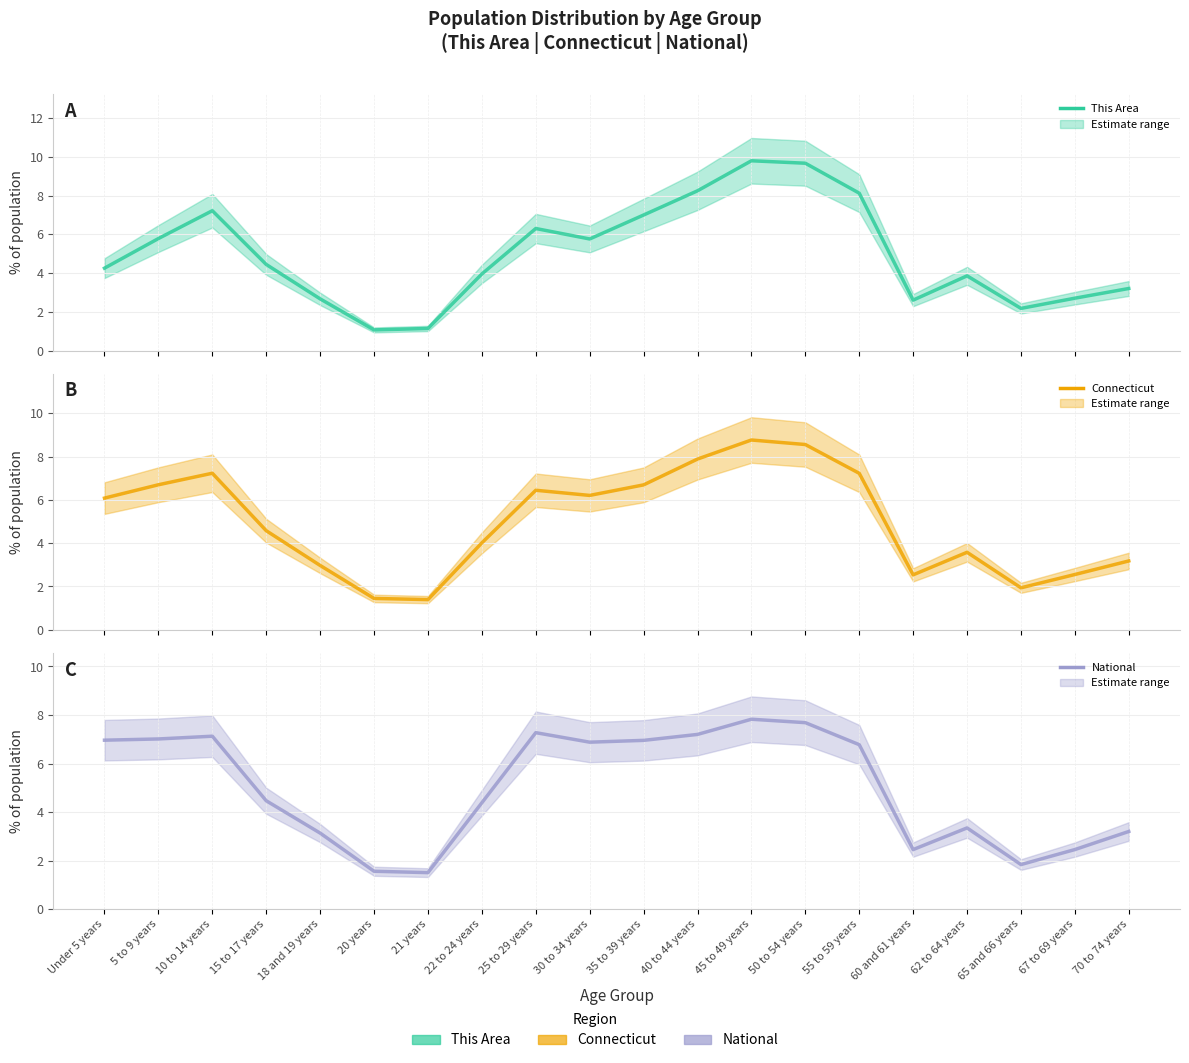

What is the average value of the National series?

5.0